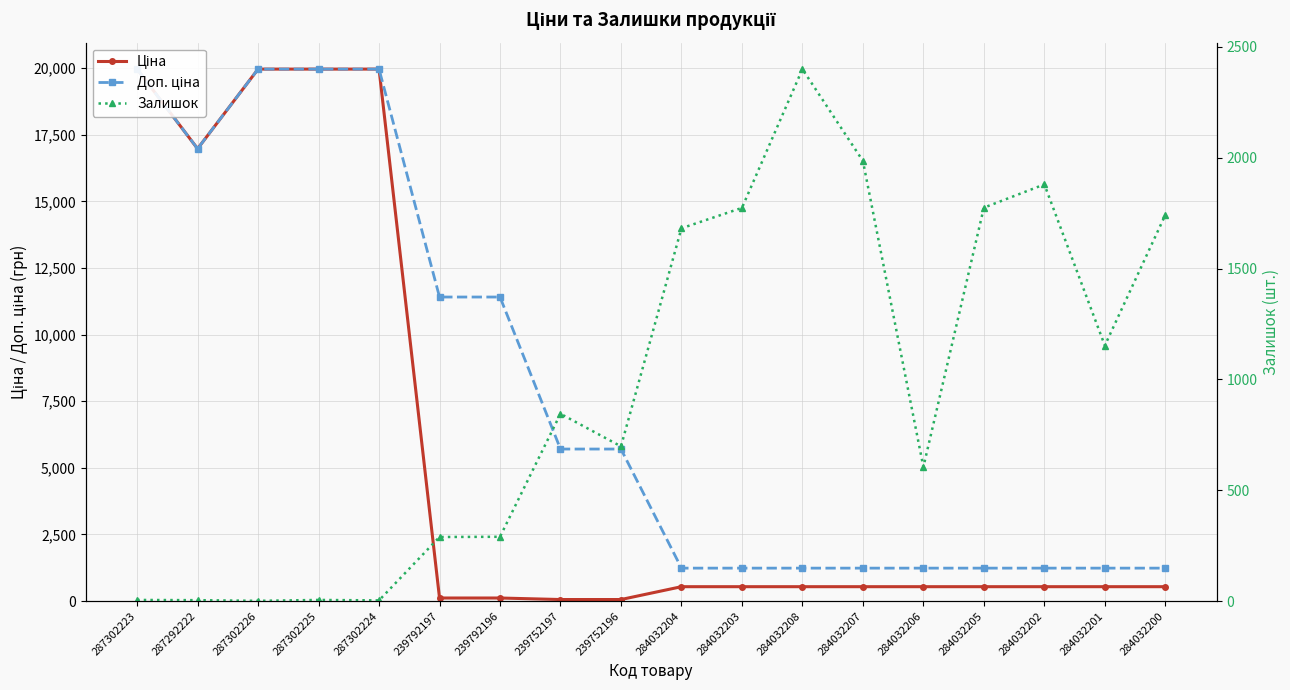

Which category has the highest value across all series?

287302223